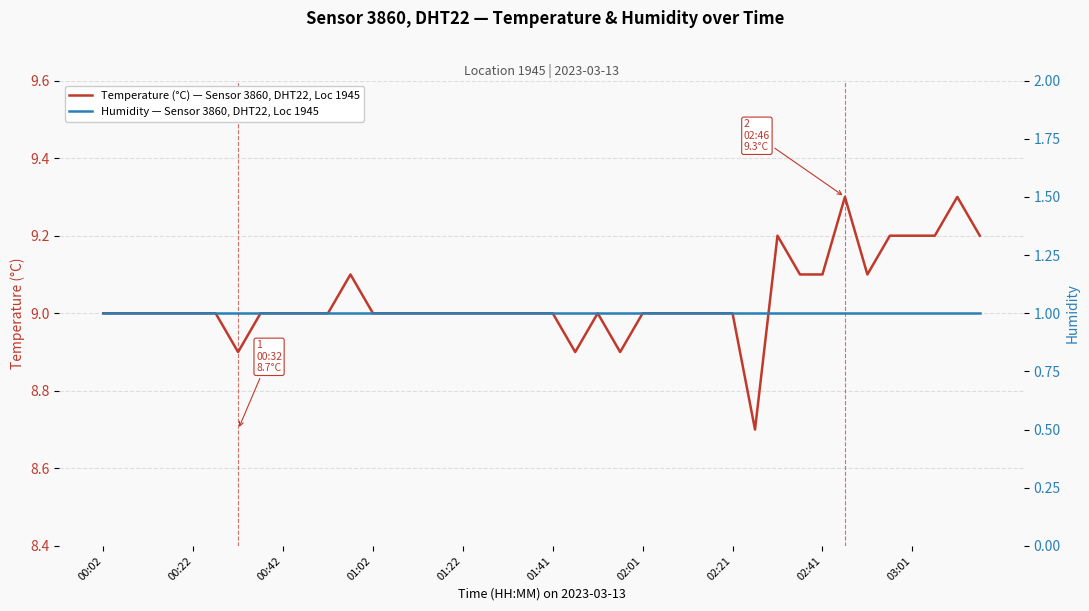

How many data points in Temperature (°C) — Sensor 3860, DHT22, Loc 1945 are above 9?

11